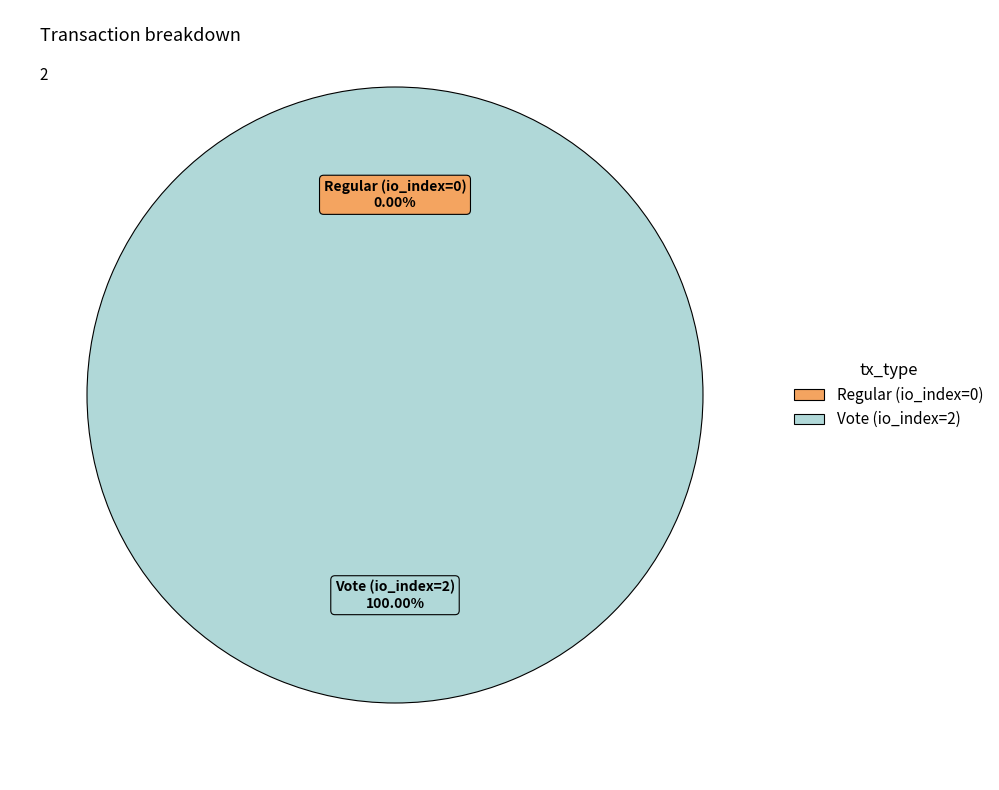

What is the total percentage of Vote (io_index=2) and Regular (io_index=0)?

100.0%